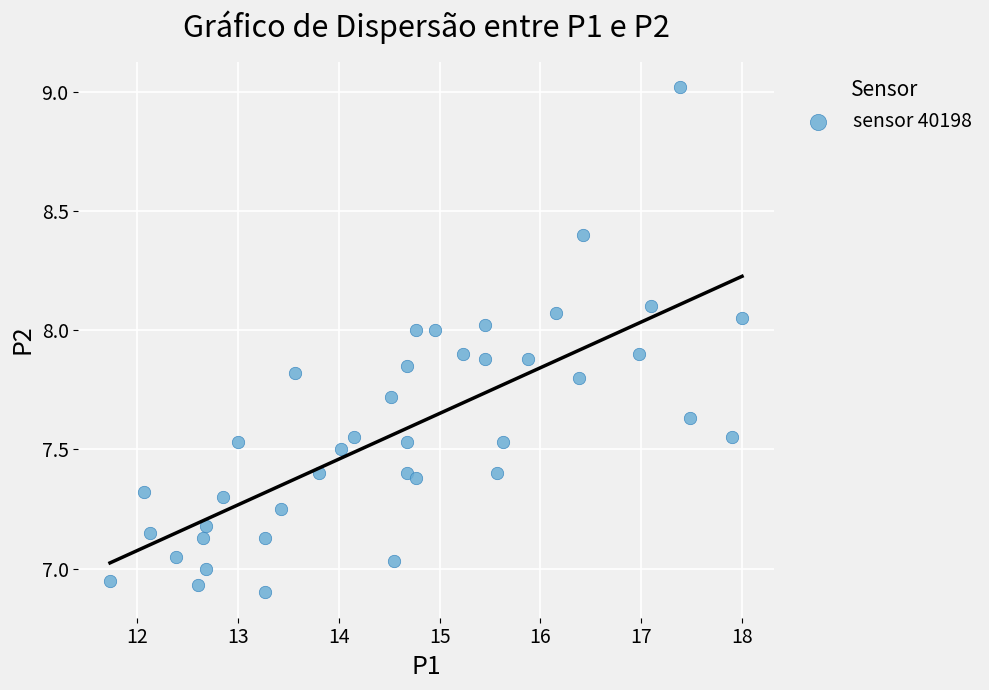

What is the range of Y values (max minus min)?

2.1